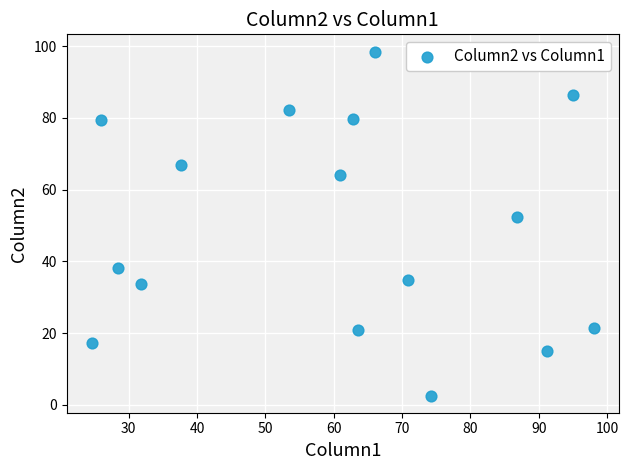

What is the range of Y values (max minus min)?

95.9